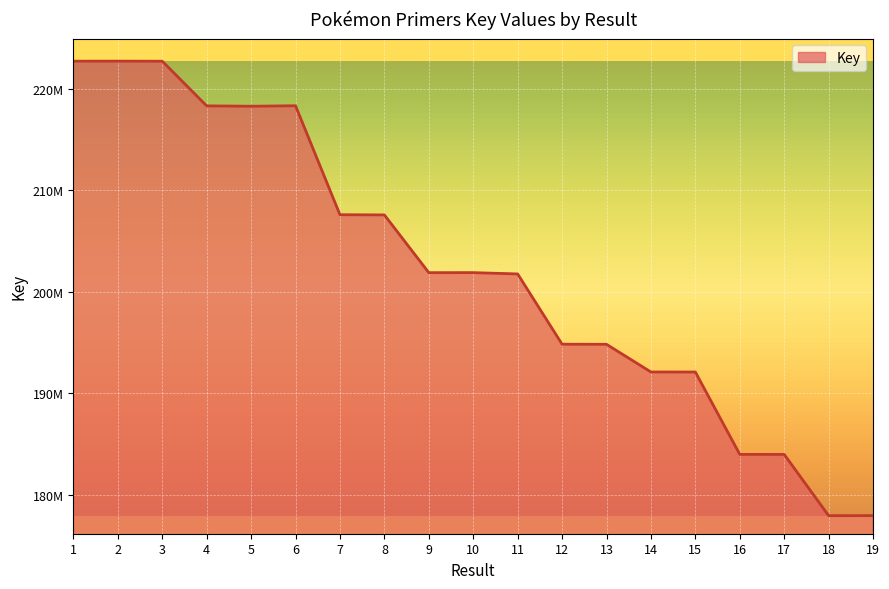

Rank the categories by value from lowest to highest.

18, 19, 17, 16, 15, 14, 13, 12, 11, 9, 10, 8, 7, 5, 4, 6, 3, 1, 2